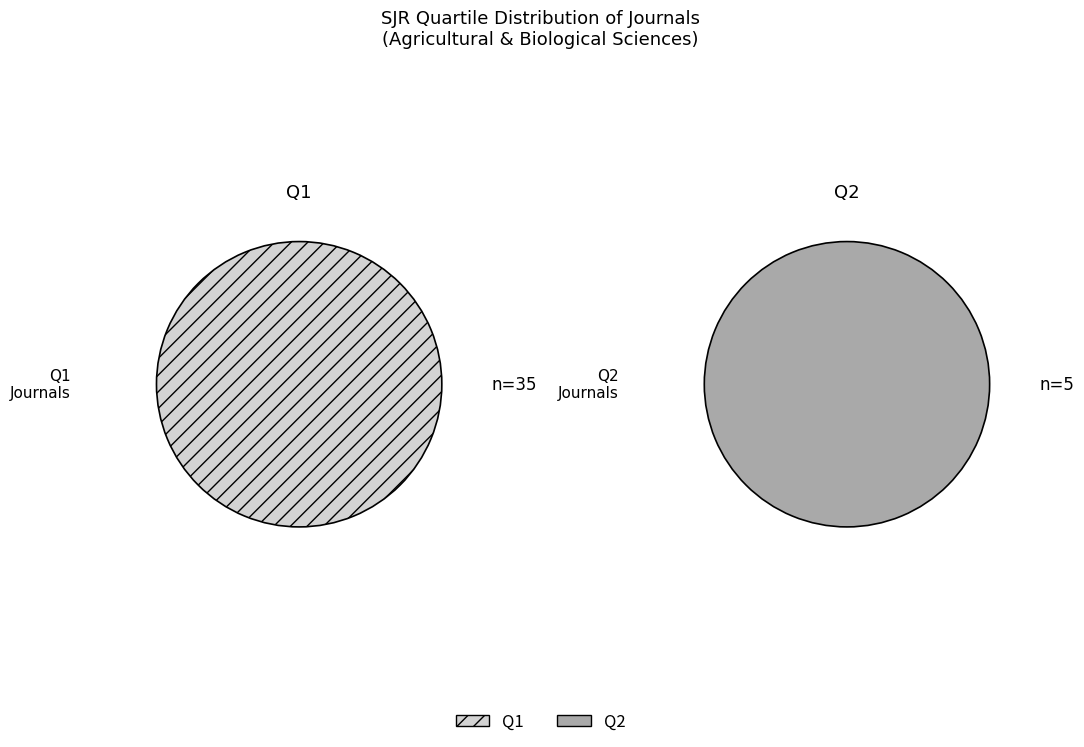

Count the number of slices in the pie.

2